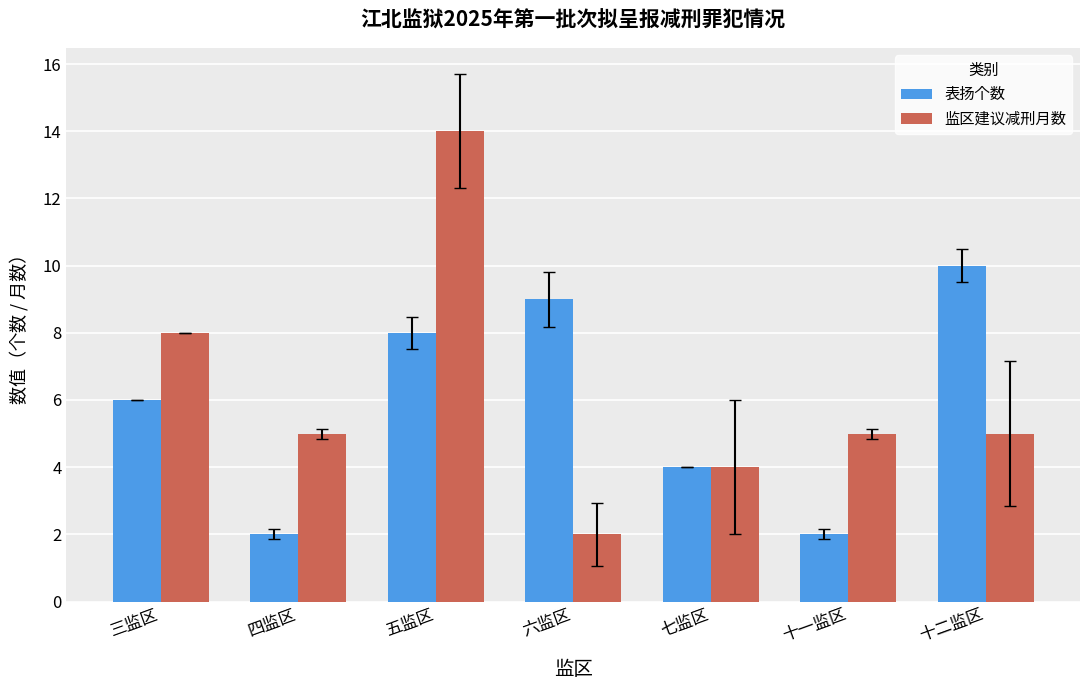

The value of 表扬个数 at 十一监区 is 2. True or false?

True